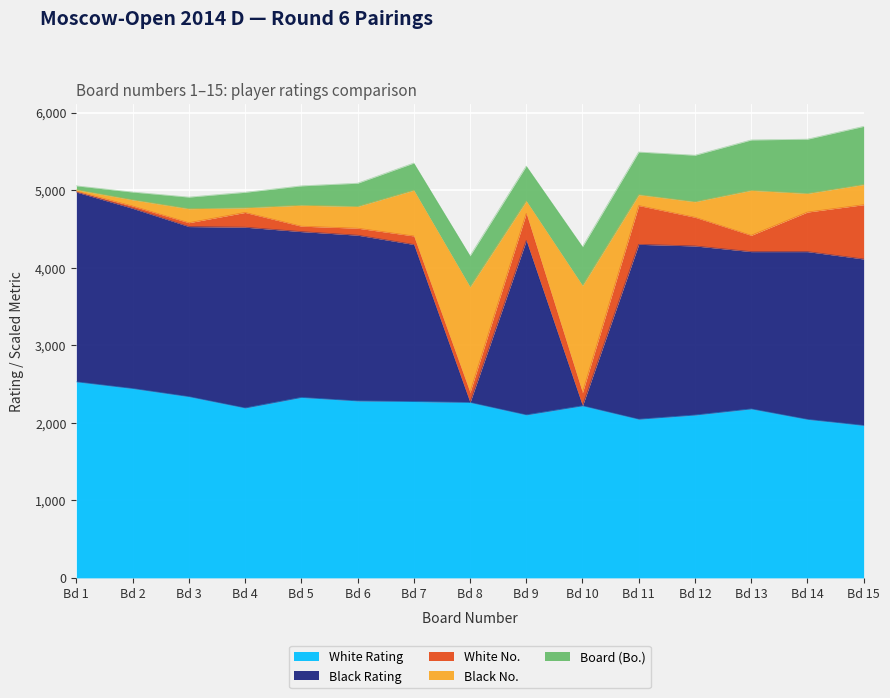

The value of Black Rating at 4 is 2331. True or false?

True